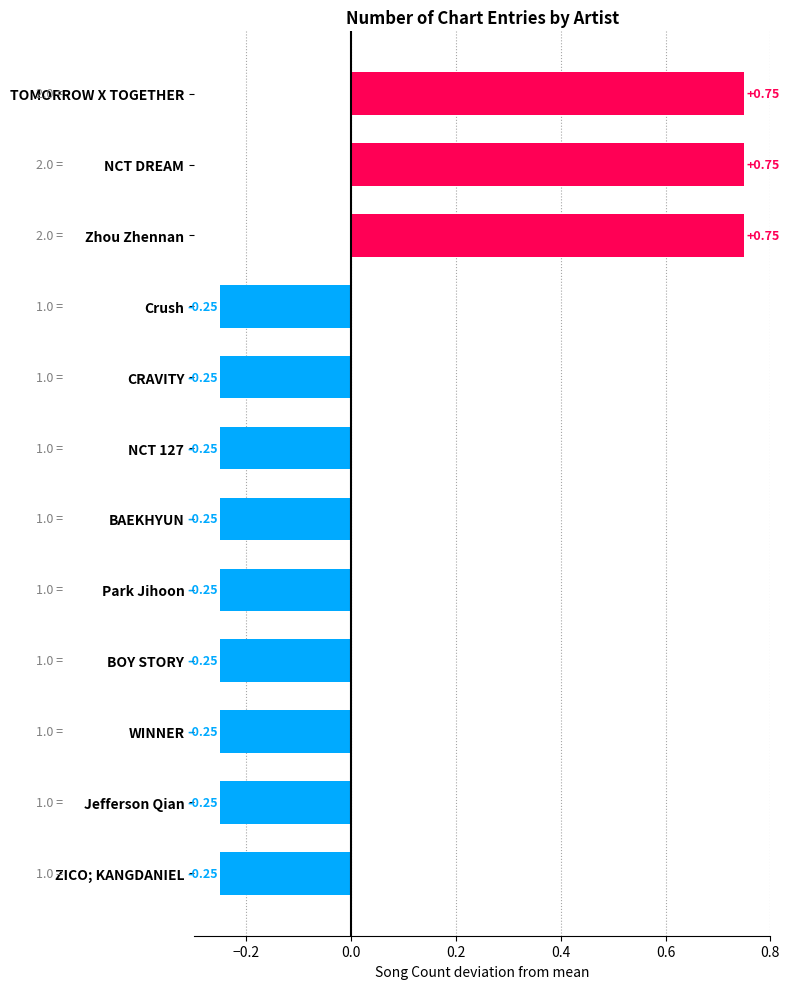

What is the difference between the maximum and second lowest values?

1.0